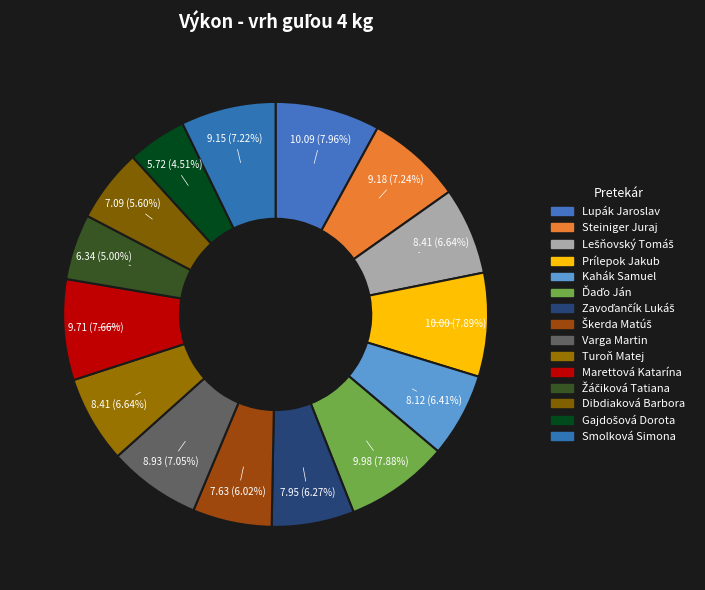

Which category has the smallest portion of the pie?

Gajdošová Dorota